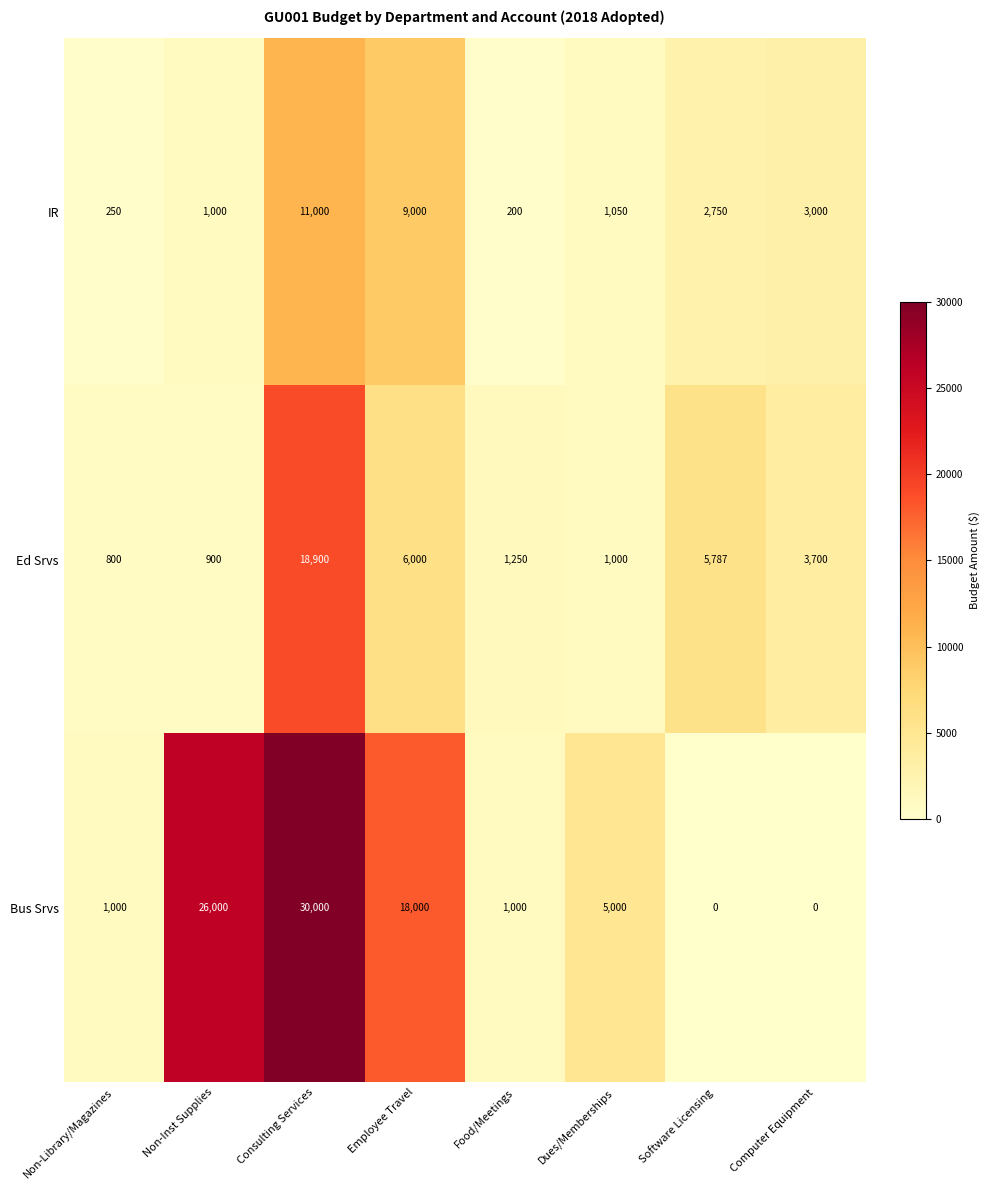

What is the approximate value of Ed Srvs at Consulting Services?

18900